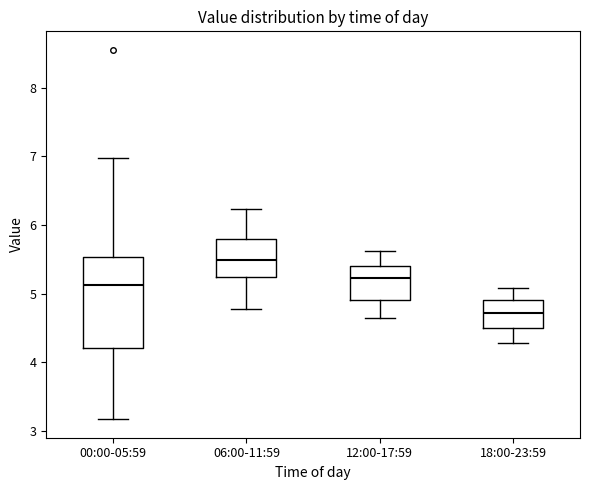

Where does the median line of the box for 18:00-23:59 sit on the y-axis? The values are not printed on the chart, so give them approximately, as read against the axis.

4.7